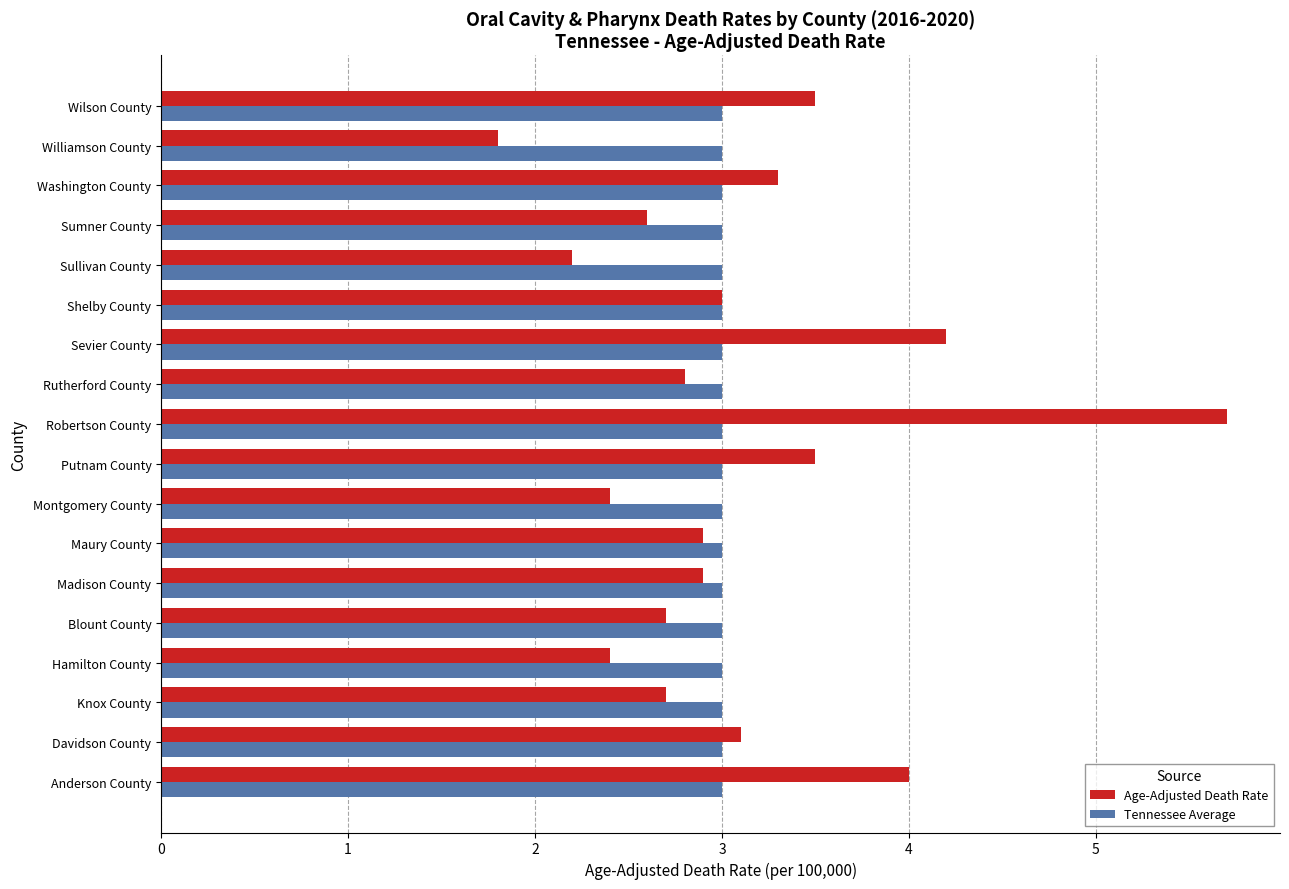

List the series in order of their peak value, highest first.

Age-Adjusted Death Rate, Tennessee Average